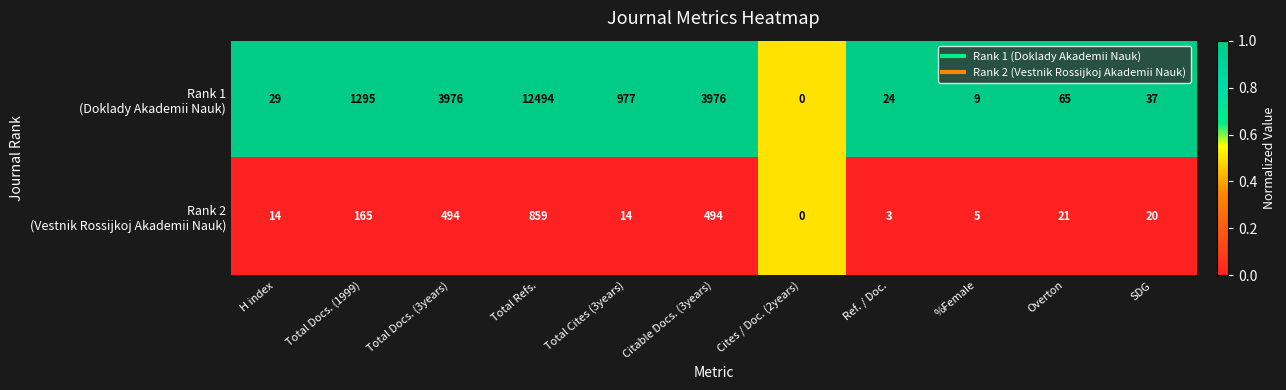

At which category does the chart reach its peak across all series?

Total Refs.